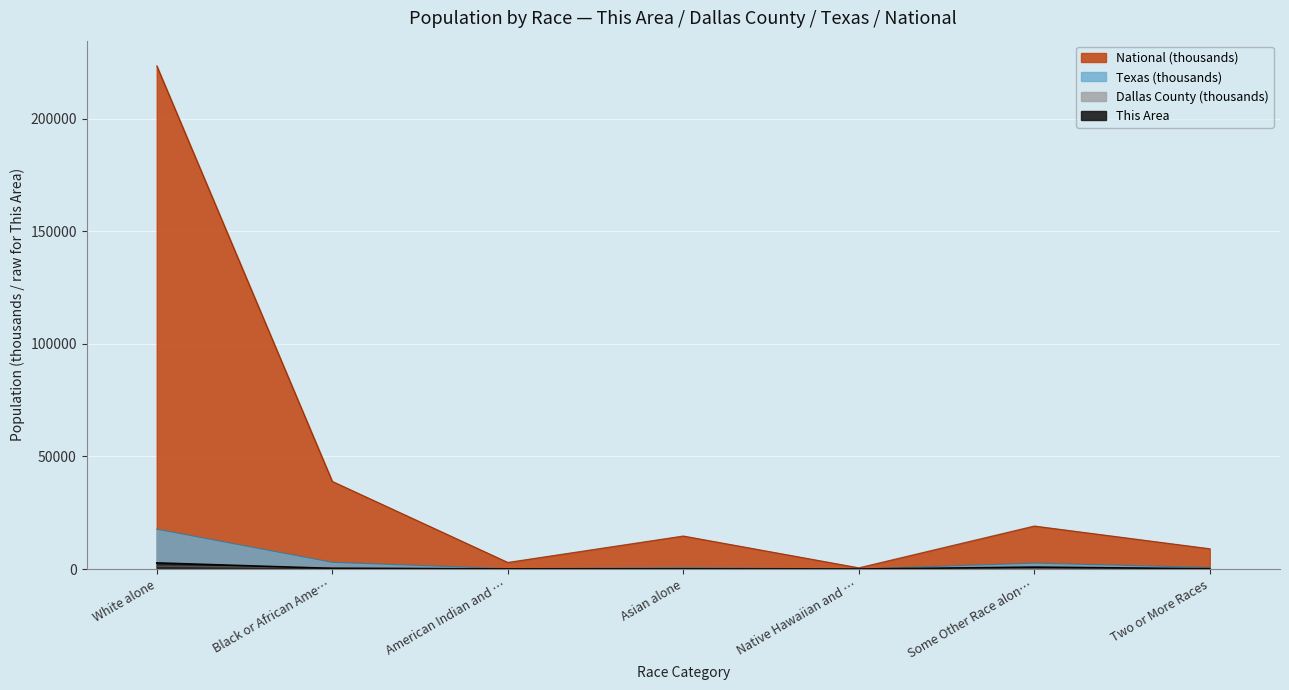

What is the maximum value for Dallas County?

1267.9